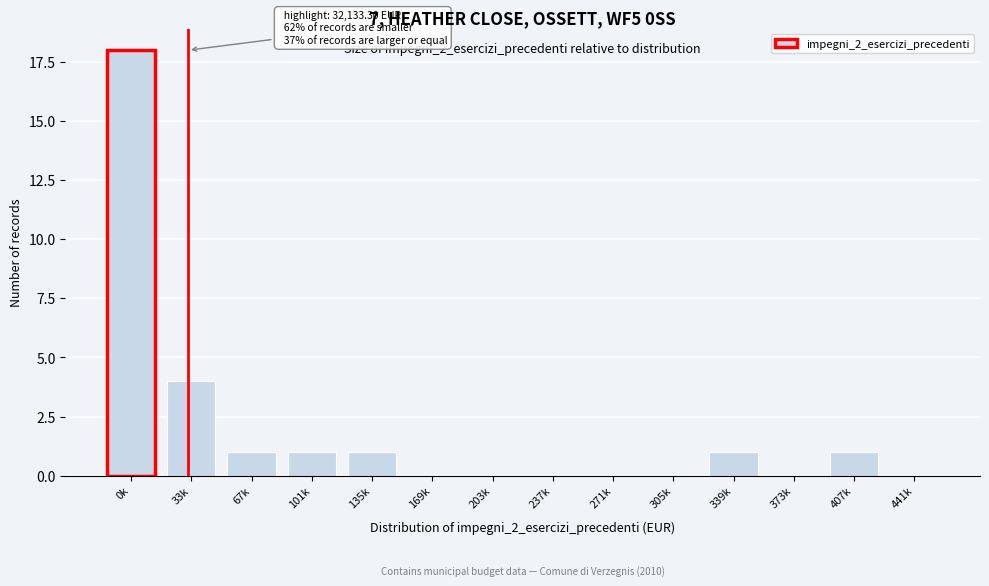

Reading right to left, extract all data points from this chart.

441k=0	407k=1	373k=0	339k=1	305k=0	271k=0	237k=0	203k=0	169k=0	135k=1	101k=1	67k=1	33k=4	0k=18